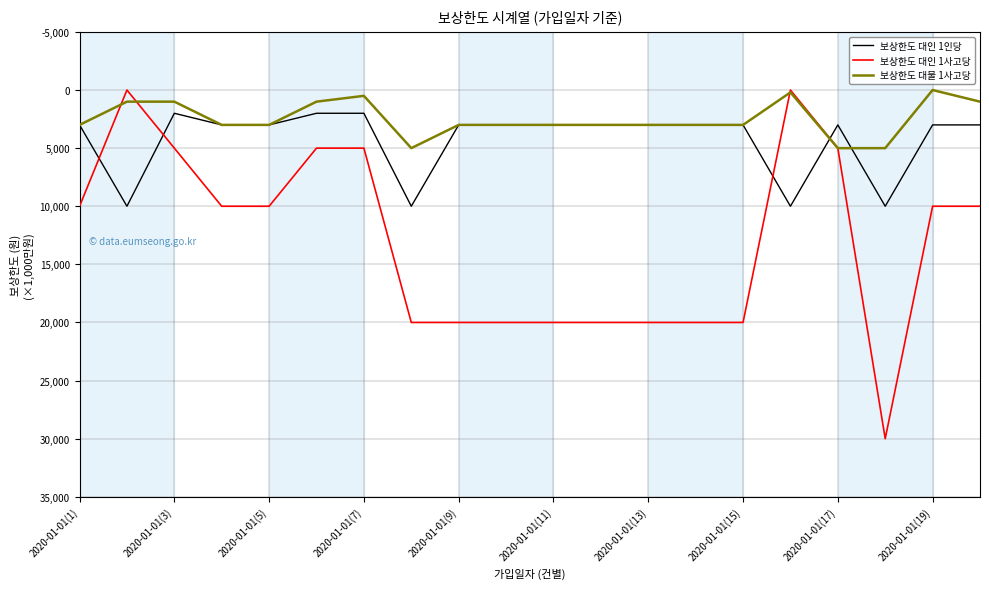

Does the chart have visible grid lines?

Yes